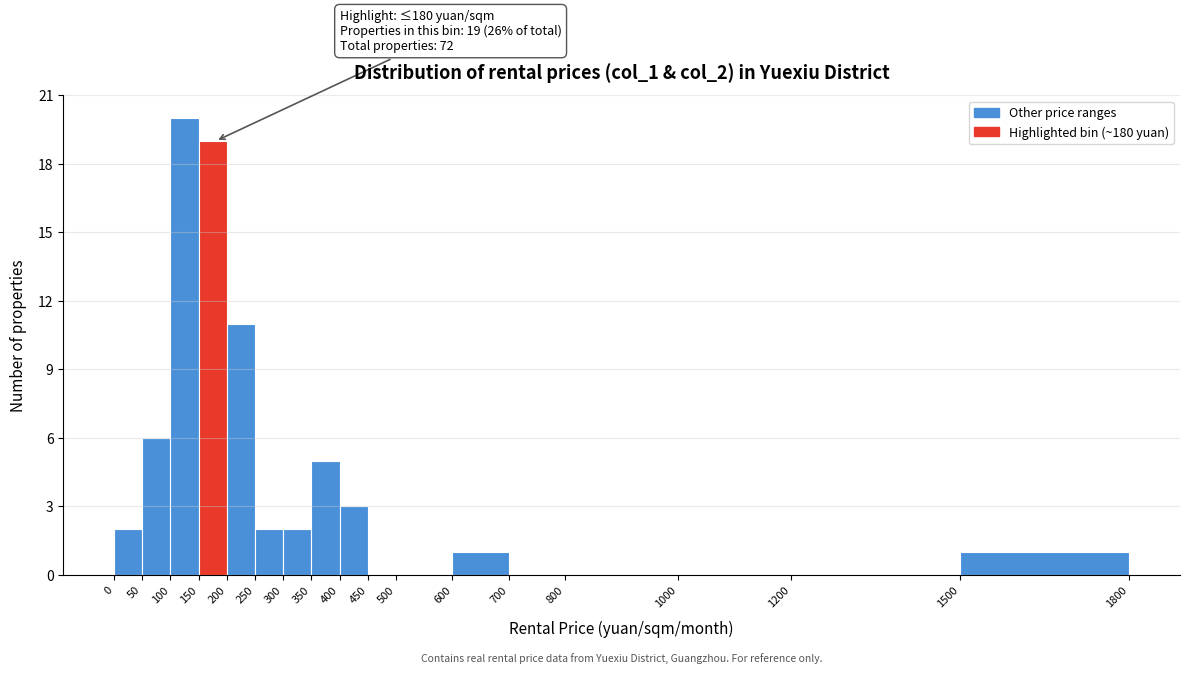

Over which range of the x-axis is the bar tallest?

100 to 150